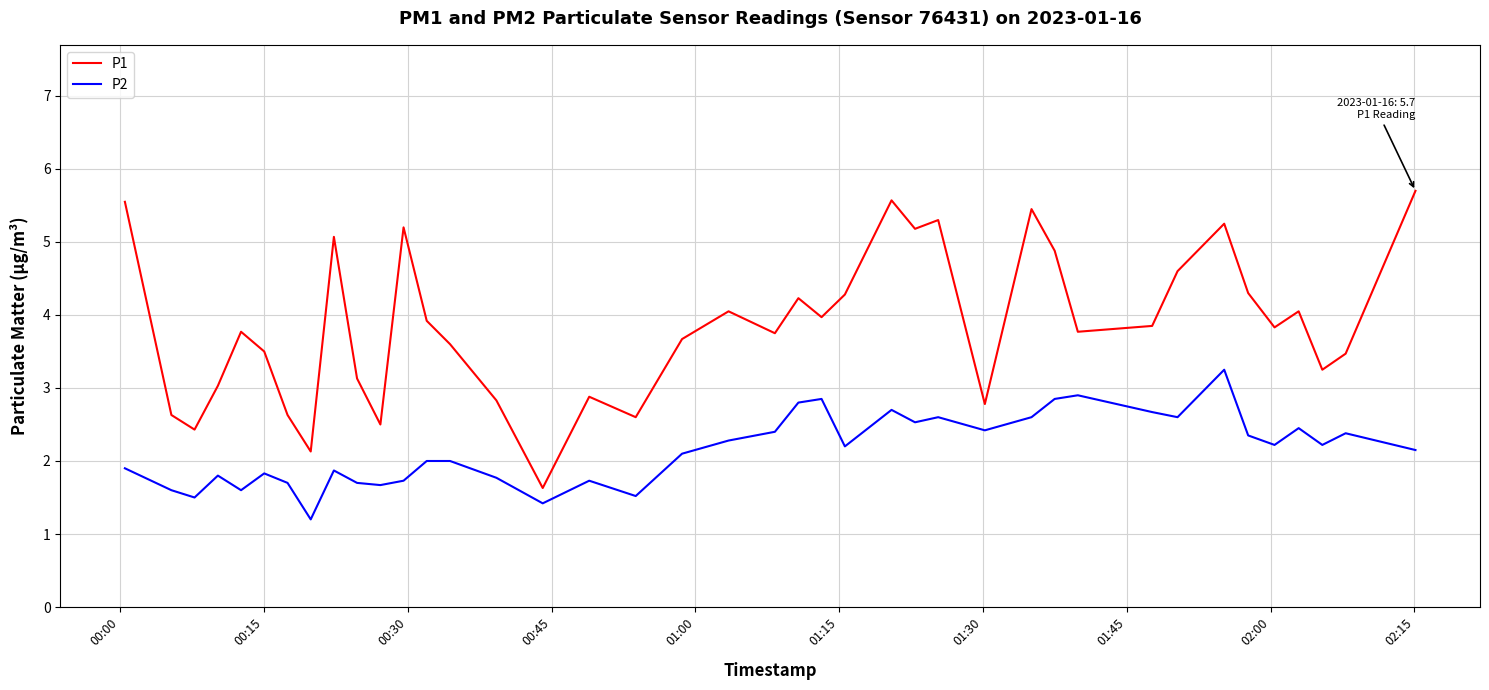

True or false: P2 and P1 intersect in this chart.

False